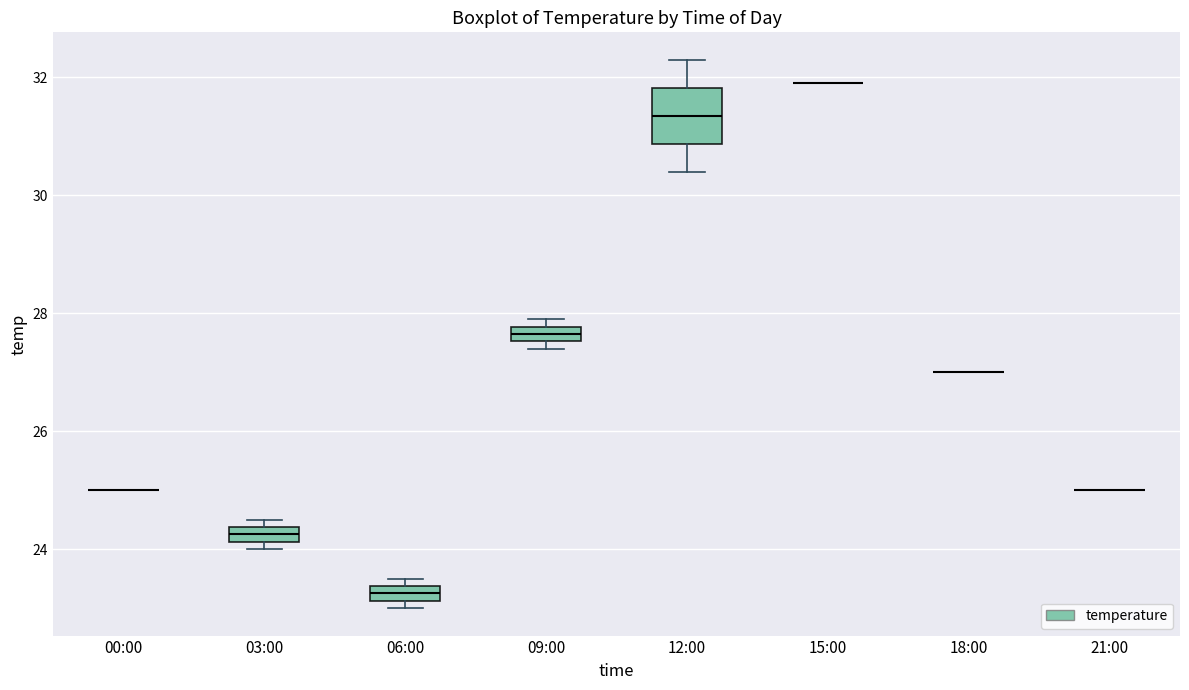

Where is the lower edge of the box for 12:00 on the y-axis? The values are not printed on the chart, so give them approximately, as read against the axis.

30.8